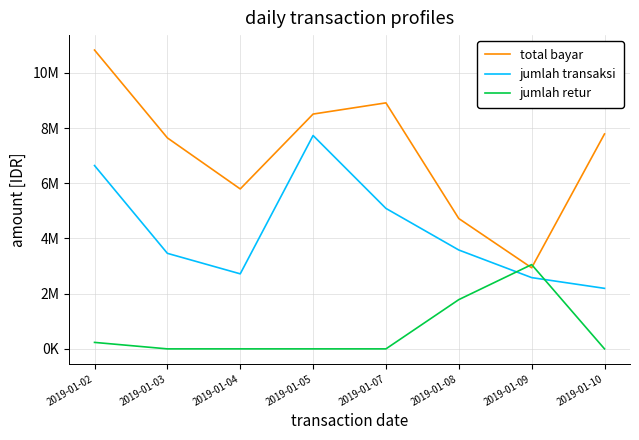

What are all the series names shown in the legend?

total bayar, jumlah transaksi, jumlah retur